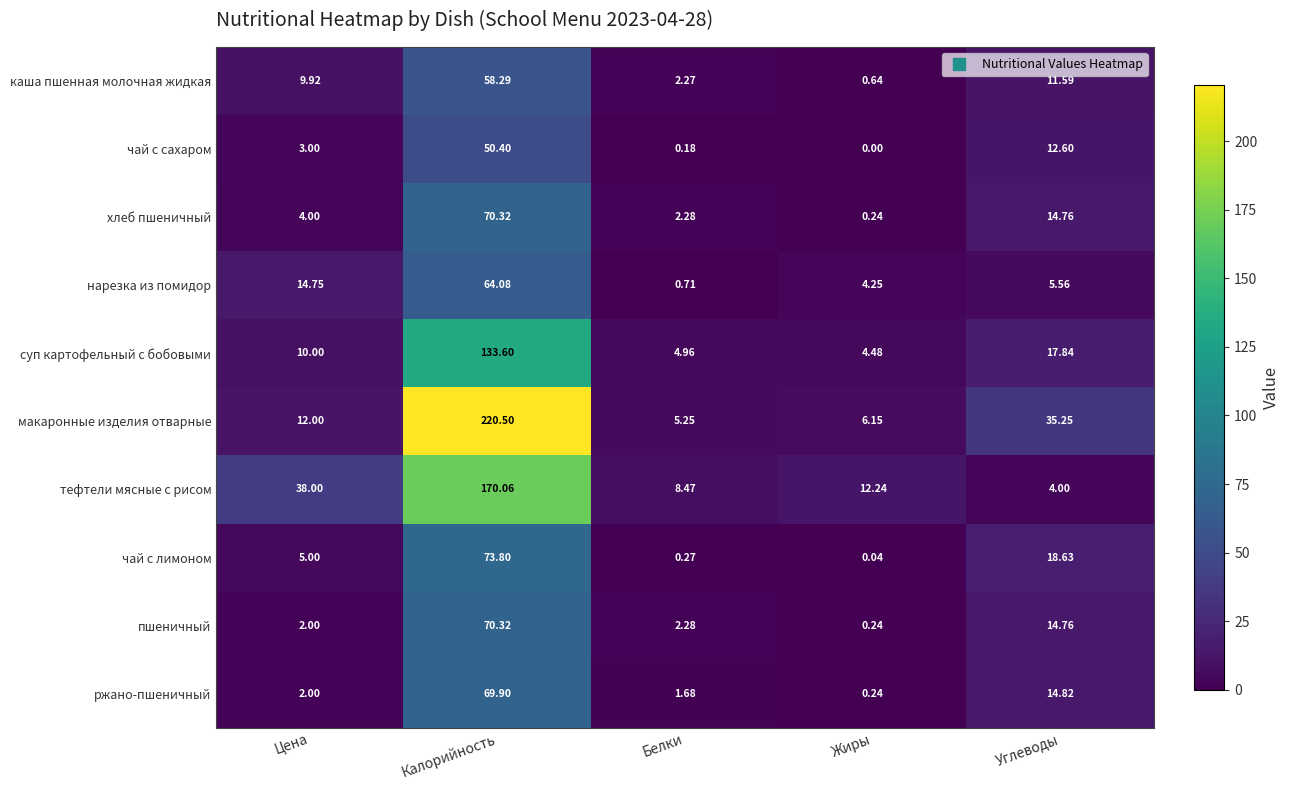

Which series has the widest spread of values?

макаронные изделия отварные